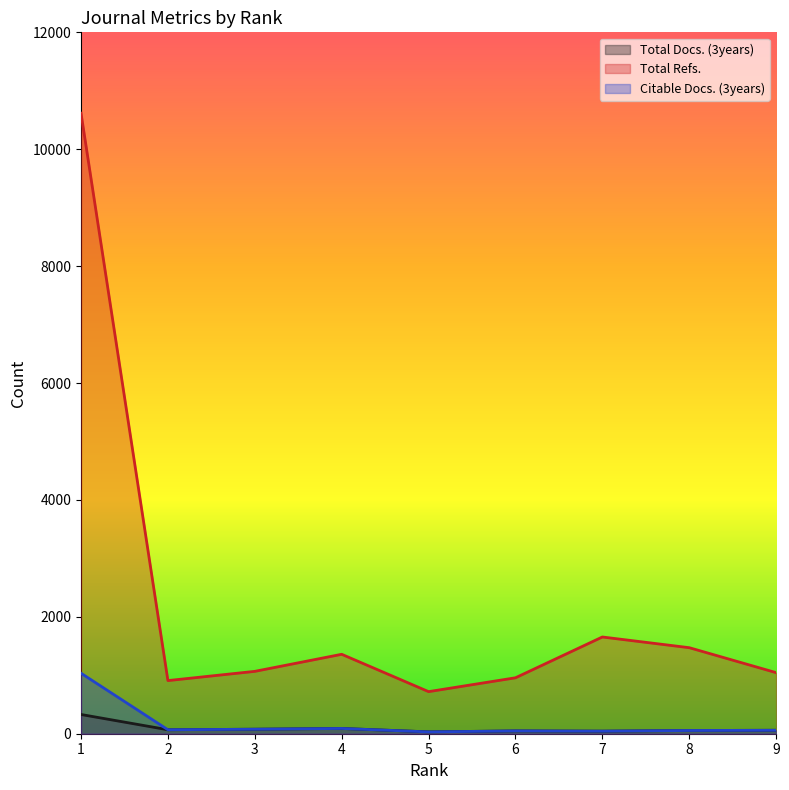

Reading right to left, transcribe all the data shown in this chart.

Total Docs. (3years): 9=59	8=55	7=44	6=48	5=32	4=90	3=77	2=68	1=329
Total Refs.: 9=1045	8=1472	7=1655	6=957	5=720	4=1359	3=1067	2=909	1=10616
Citable Docs. (3years): 9=59	8=55	7=44	6=48	5=31	4=90	3=77	2=68	1=1035